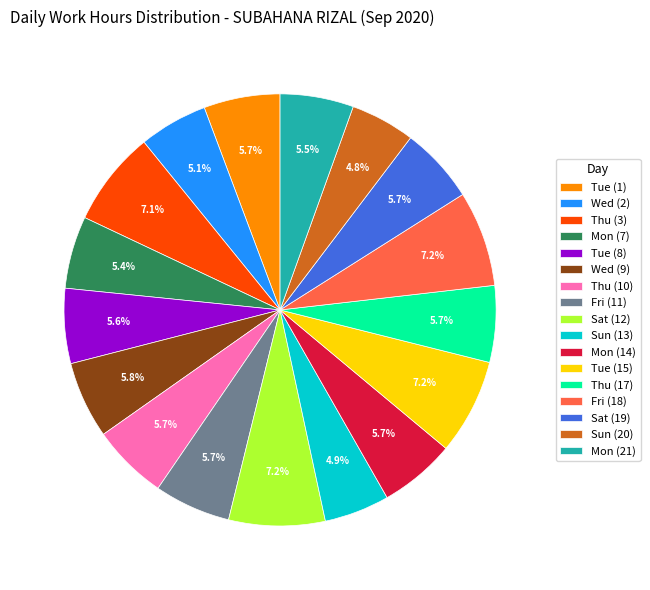

Is the sum of Thu (3) and Wed (2) greater than half?

No